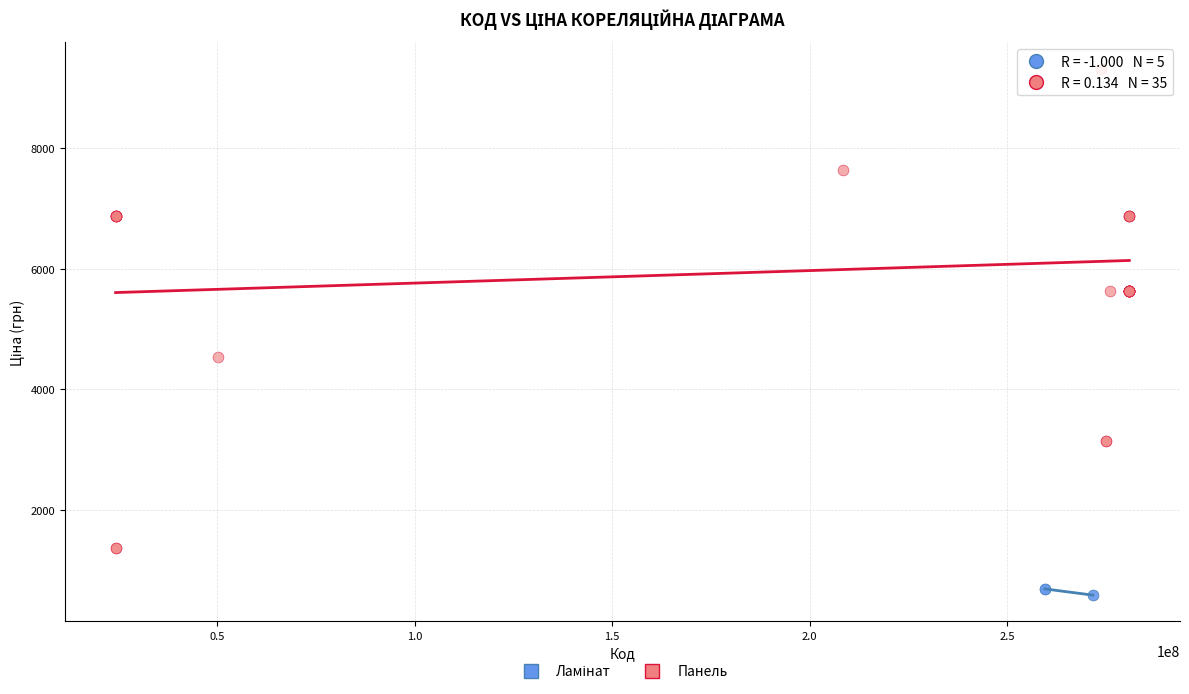

Which series reaches the maximum Y coordinate?

Панель